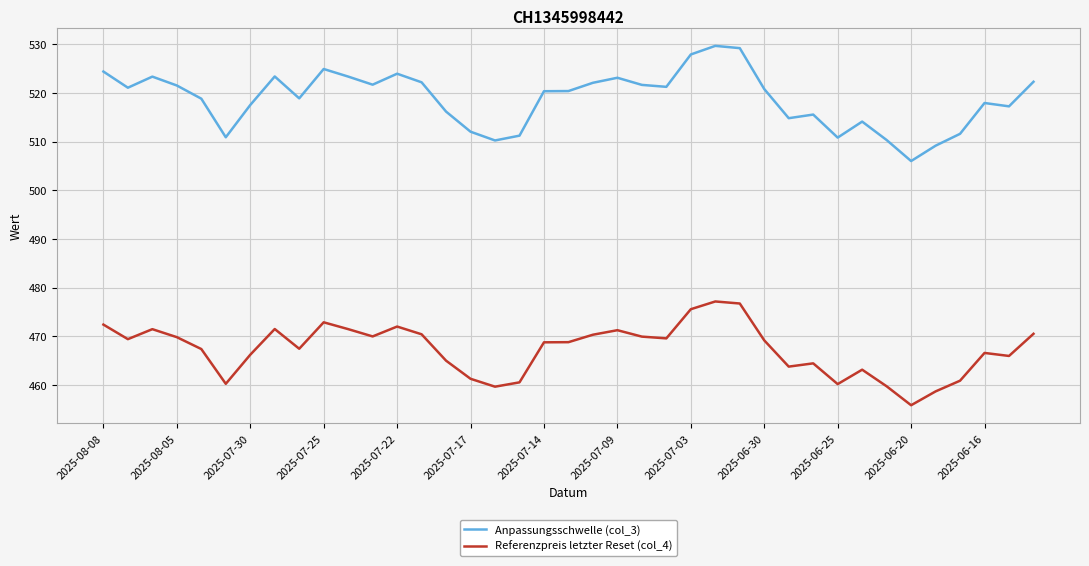

List the series in order of their peak value, lowest first.

Referenzpreis letzter Reset (col_4), Anpassungsschwelle (col_3)